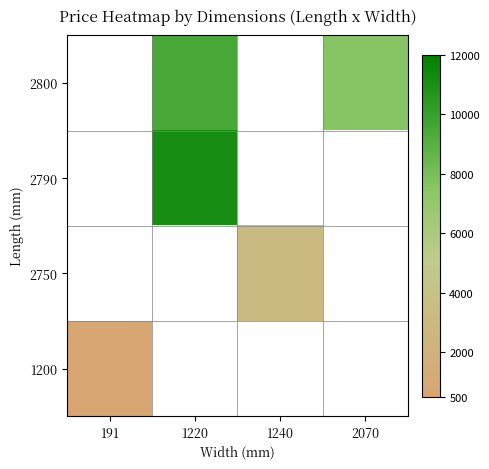

What is the spread (max minus min) of values at 1220?

1696.7